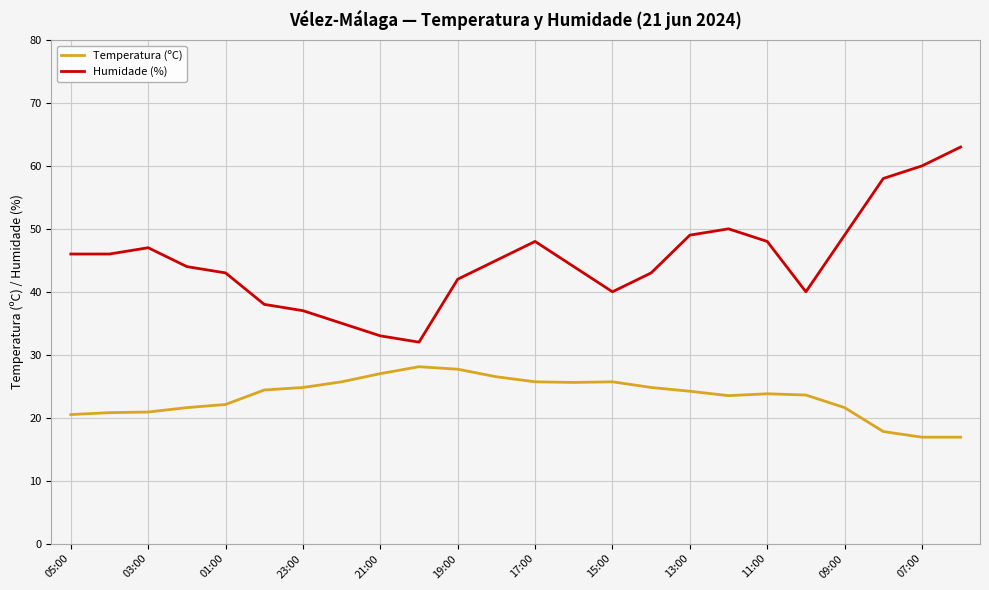

Which series has the largest total across all categories?

Humidade (%)